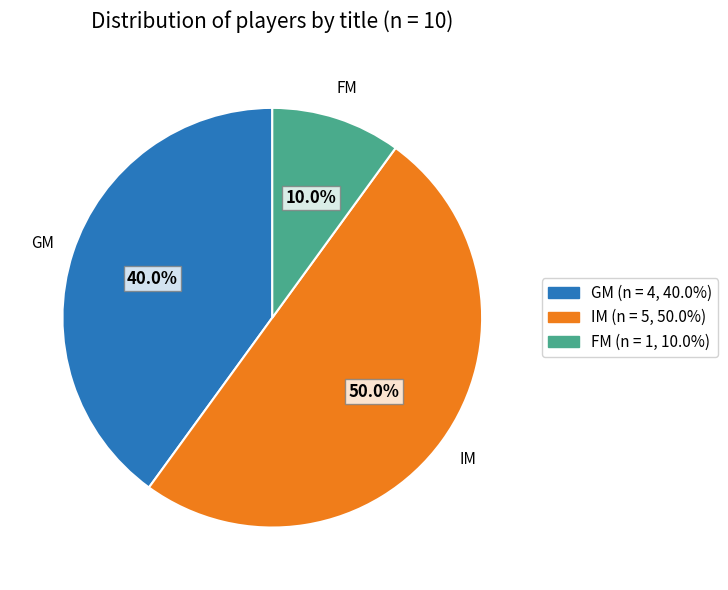

What percentage is NOT represented by IM?

50.0%